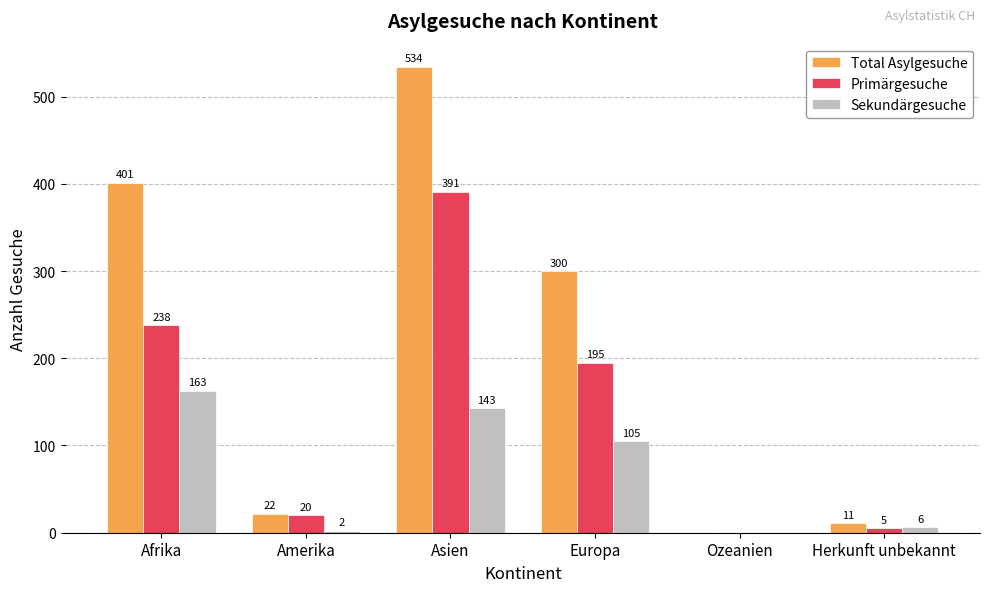

What is the sum of the Sekundärgesuche values at Europa and Ozeanien?

105